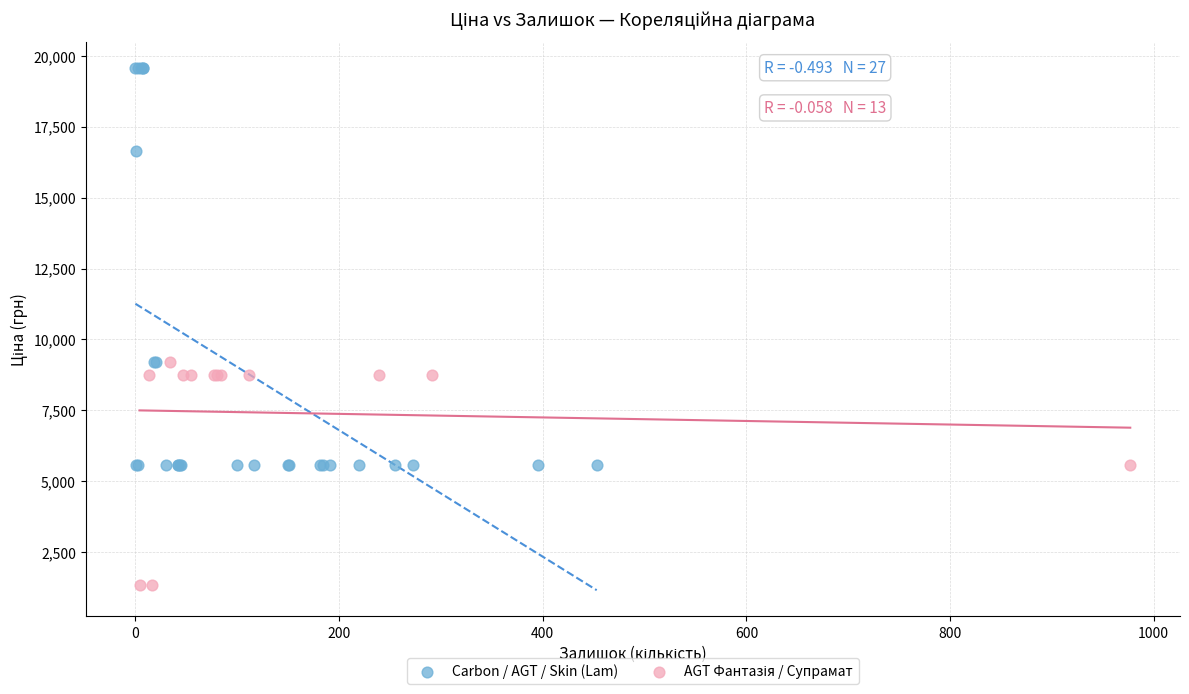

Which series has the largest Y range (max minus min)?

Carbon / AGT / Skin (Lam)